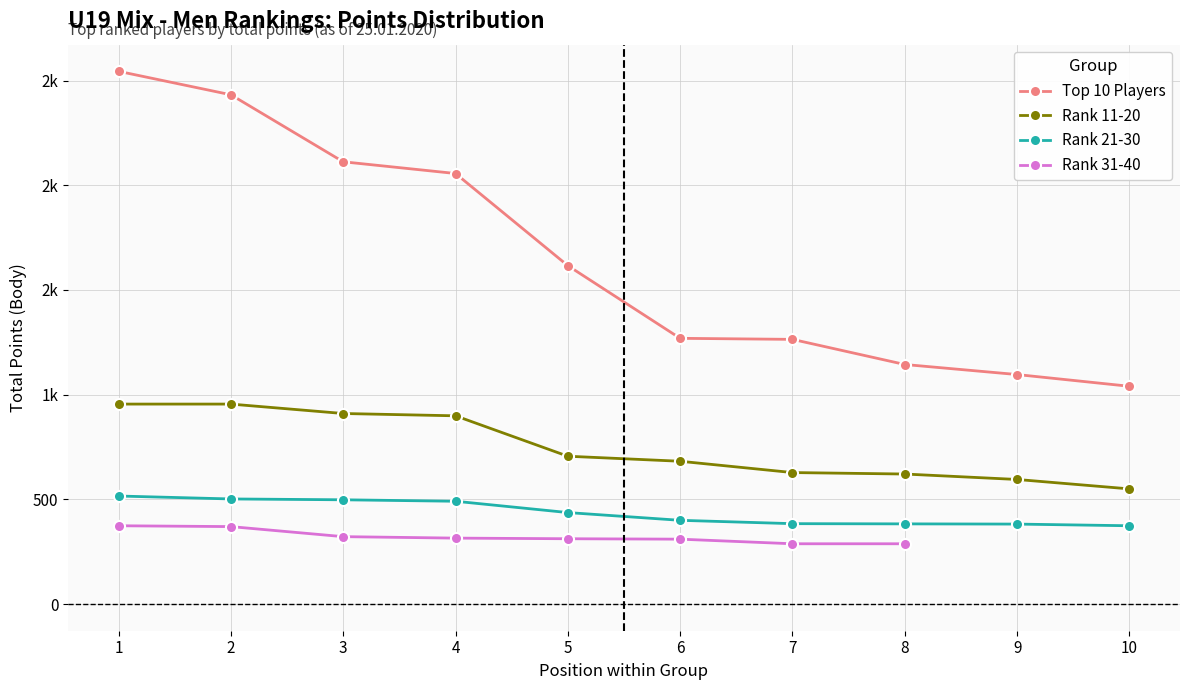

How many categories are shown in the chart?

10